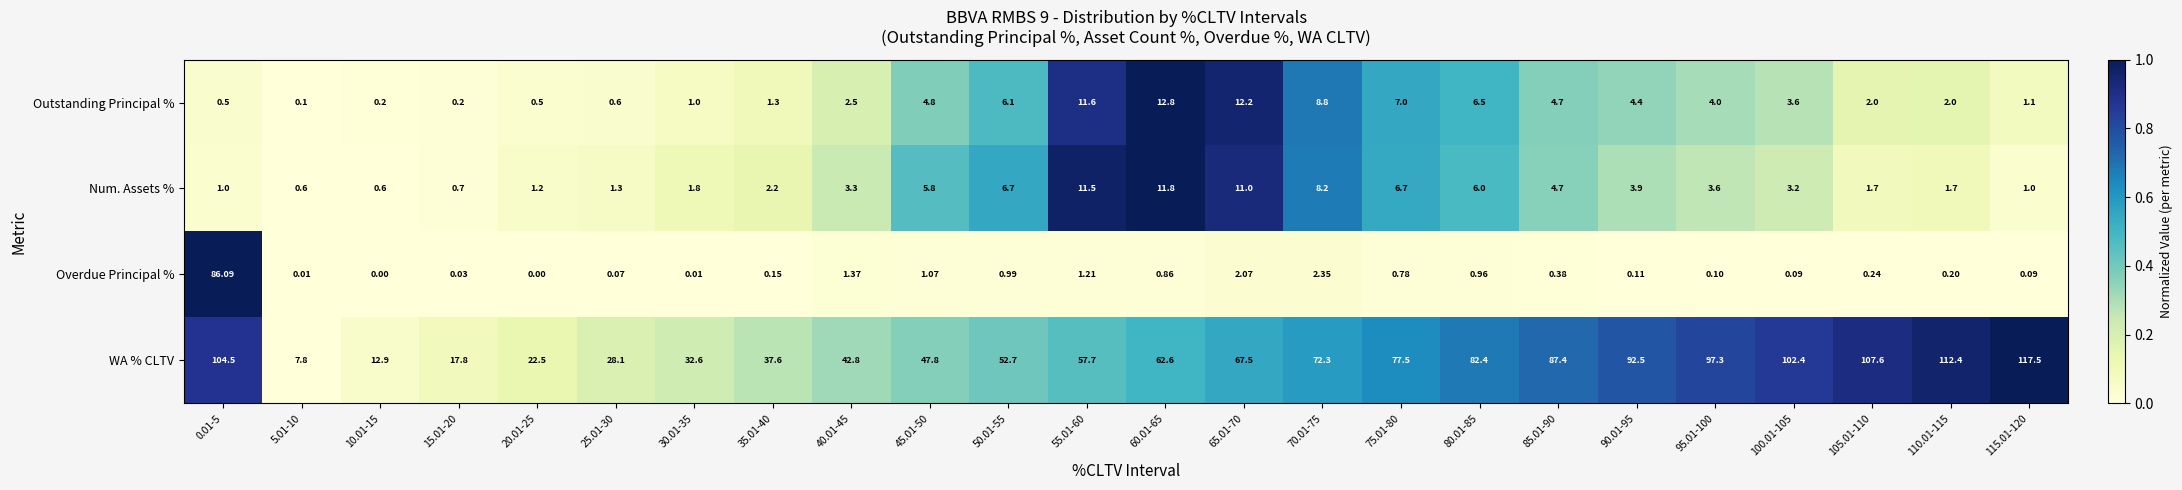

Which series has the largest total across all categories?

WA % CLTV